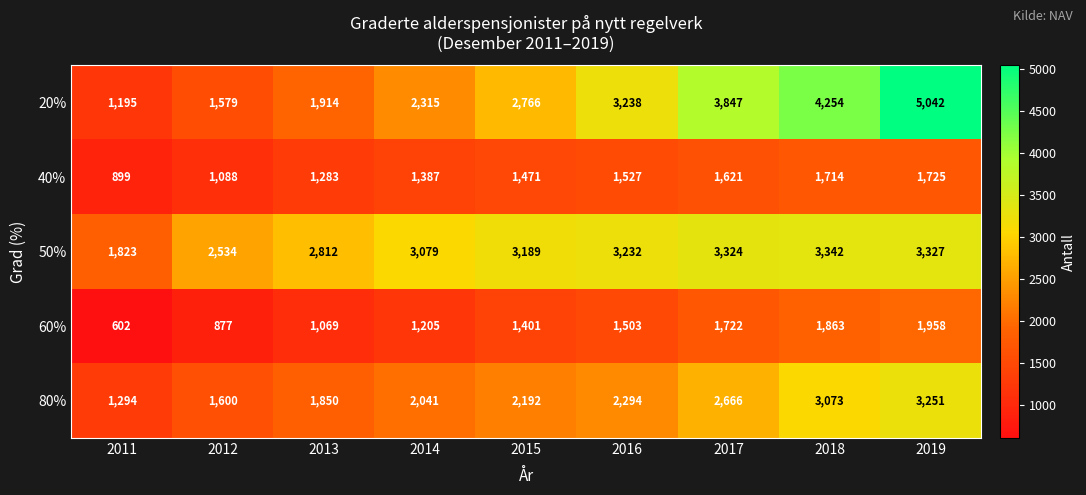

Is it true that 40% equals 1283 at 2013?

True